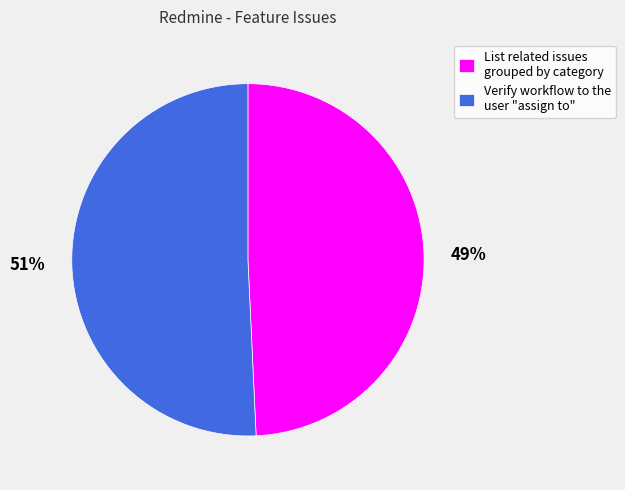

Is there any slice that represents more than half of the pie?

Yes